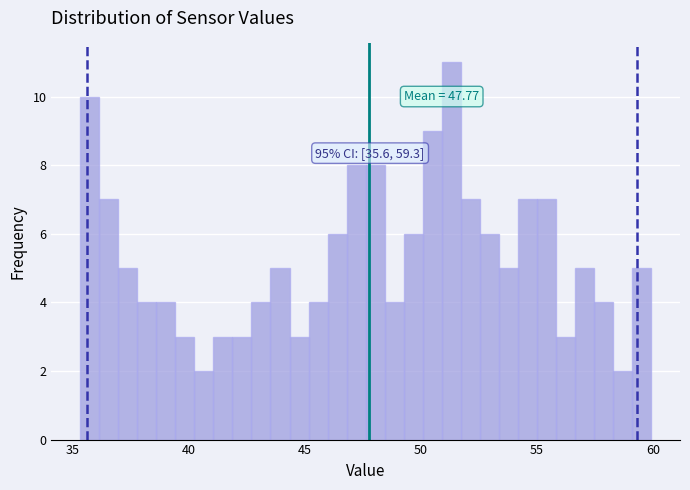

Around what value on the x-axis is the tallest bar? Give the approximate position of its centre, as read against the axis.

51.5